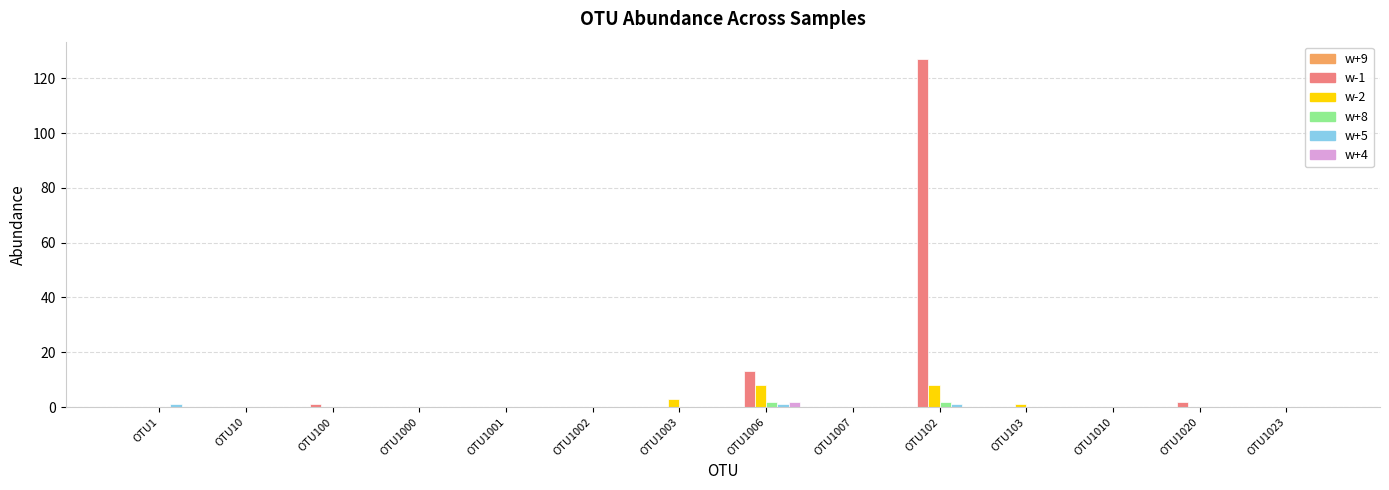

Is it true that w+4 equals 0 at OTU10?

True